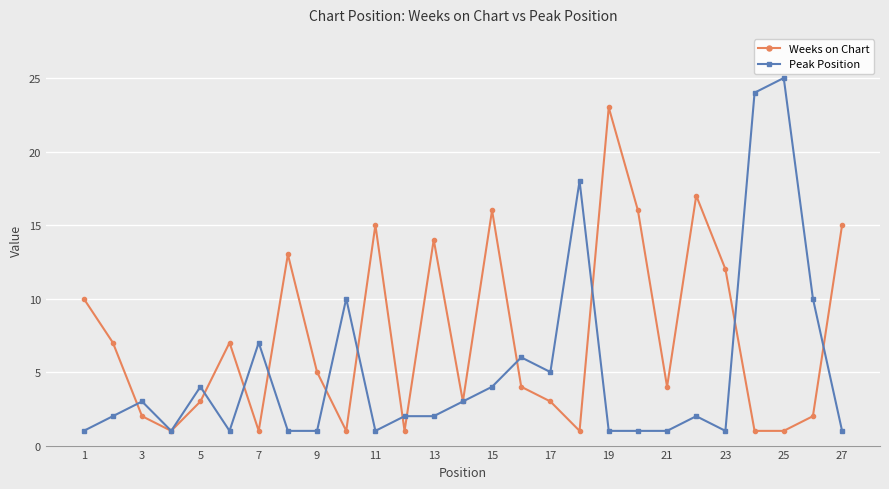

Is this an area chart (filled region under the line)?

No